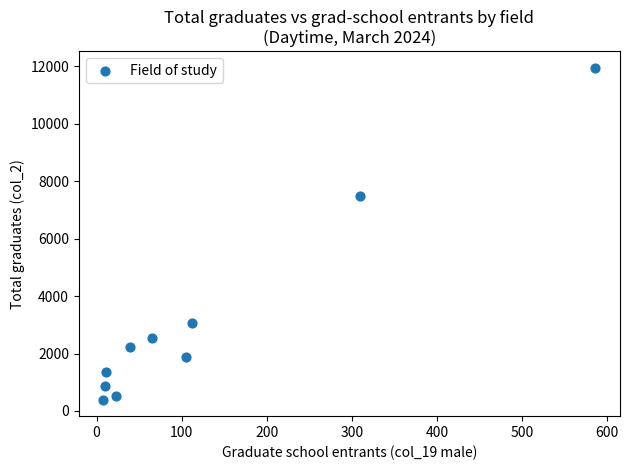

What is the range of Y values (max minus min)?

11557